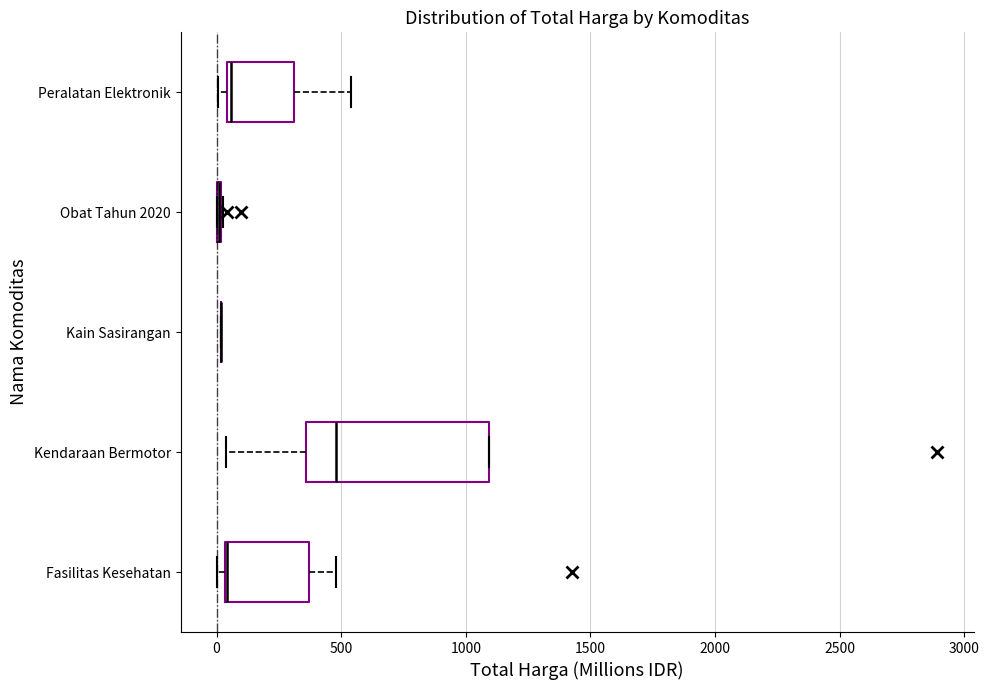

Where does the right whisker of the box for Fasilitas Kesehatan end on the x-axis? The values are not printed on the chart, so give them approximately, as read against the axis.

500